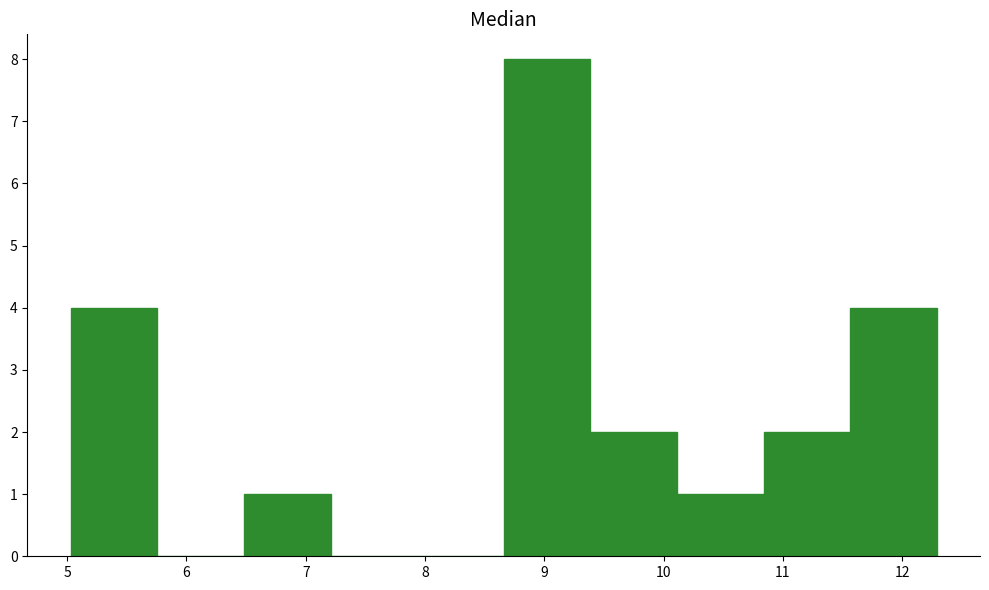

Over which range of the x-axis is the bar tallest?

8.7 to 9.4